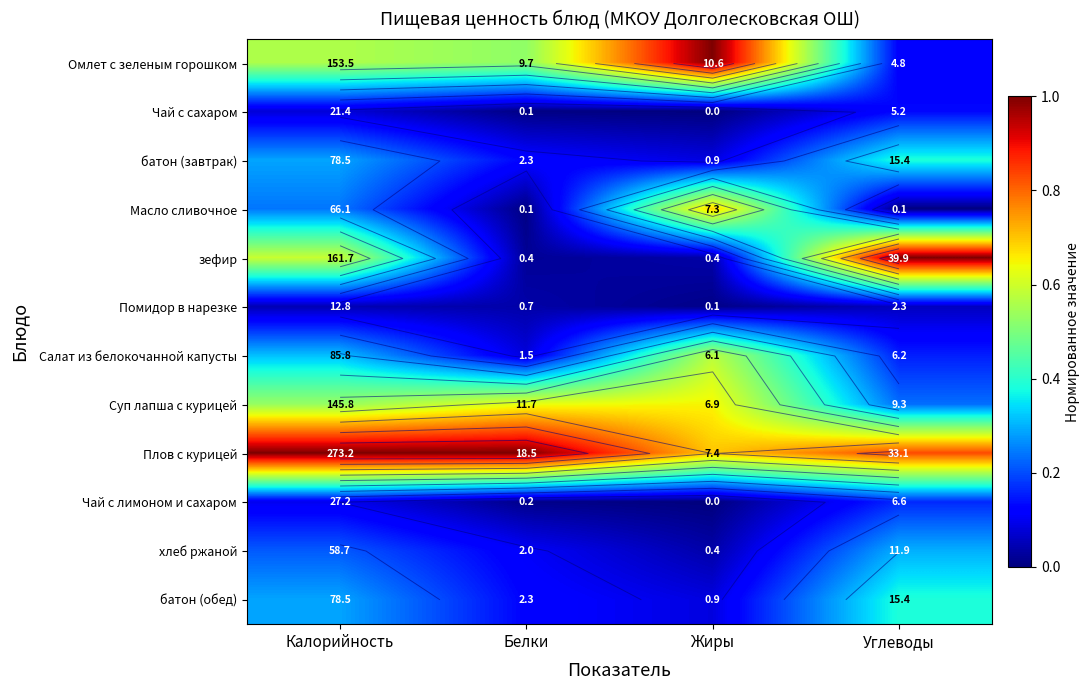

Which series changed the most between Жиры and Углеводы?

зефир